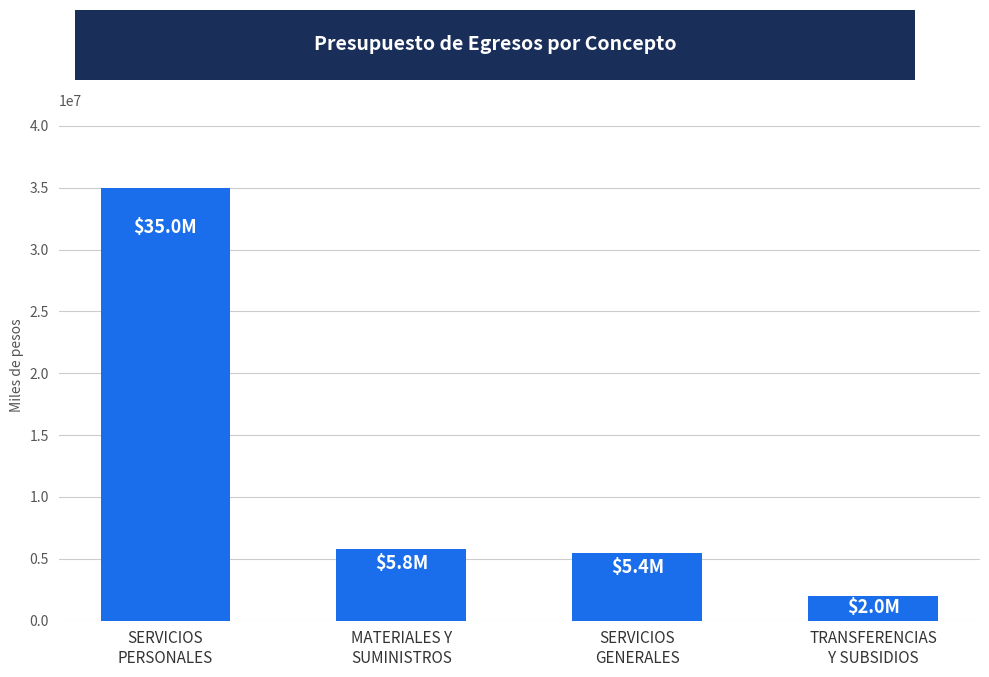

Is it true that the value at SERVICIOS
PERSONALES is 34979482?

True